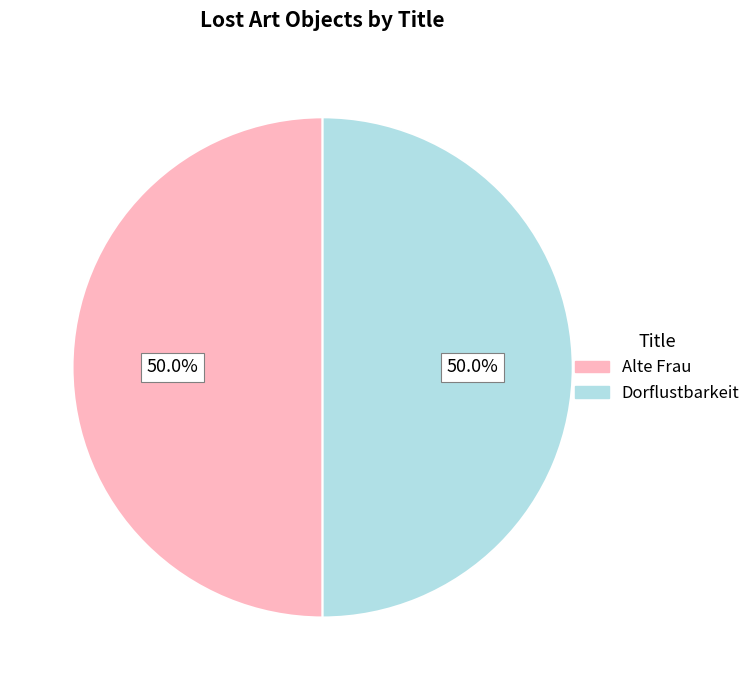

Approximately how many times larger is the value at Dorflustbarkeit compared to Alte Frau?

1.0